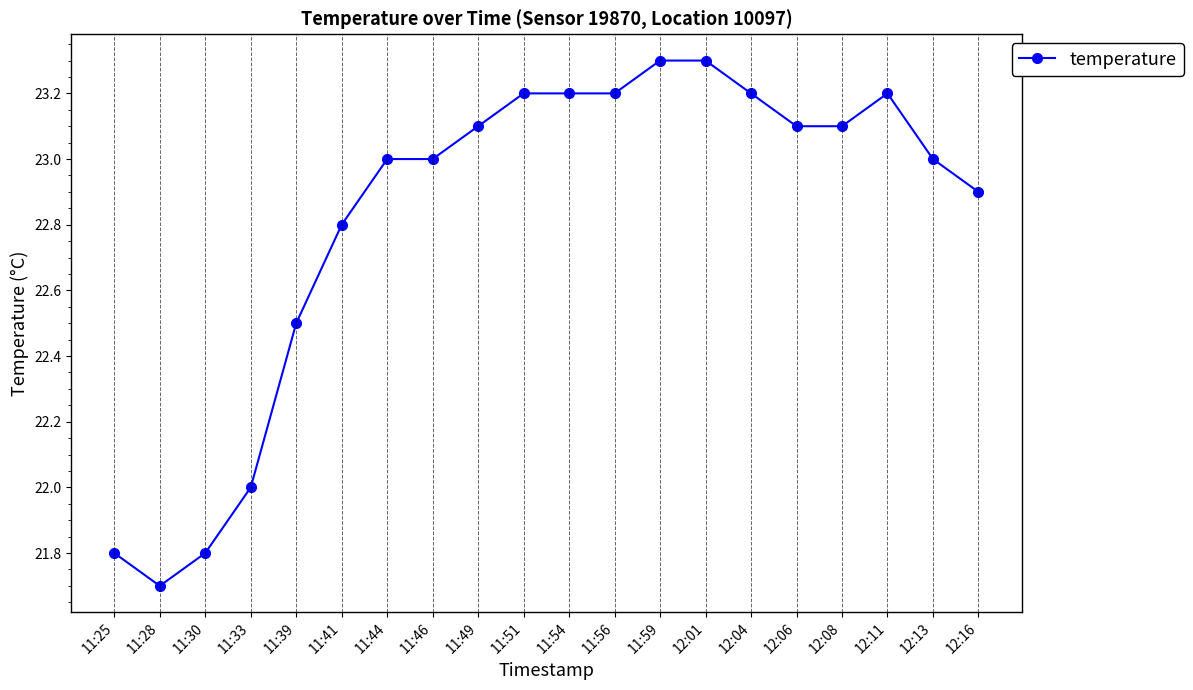

At which category does the data reach its first local valley?

11:28